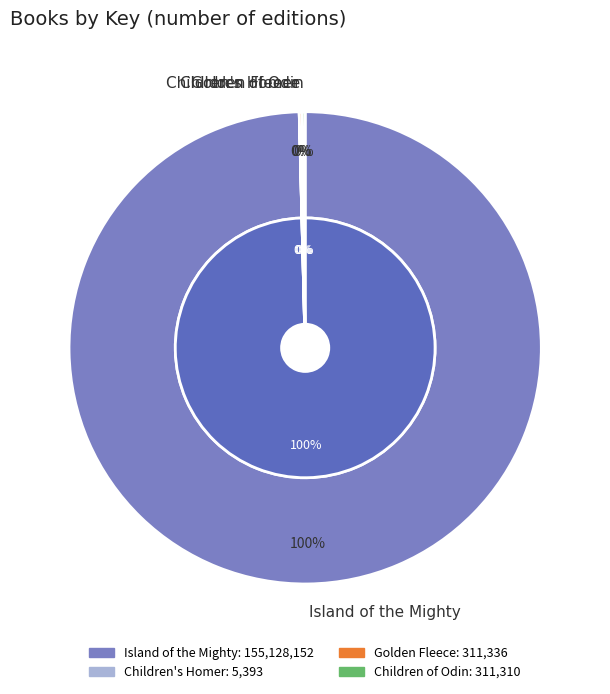

Rank the categories by value from highest to lowest.

Island of the Mighty, Golden Fleece, Children of Odin, Children's Homer